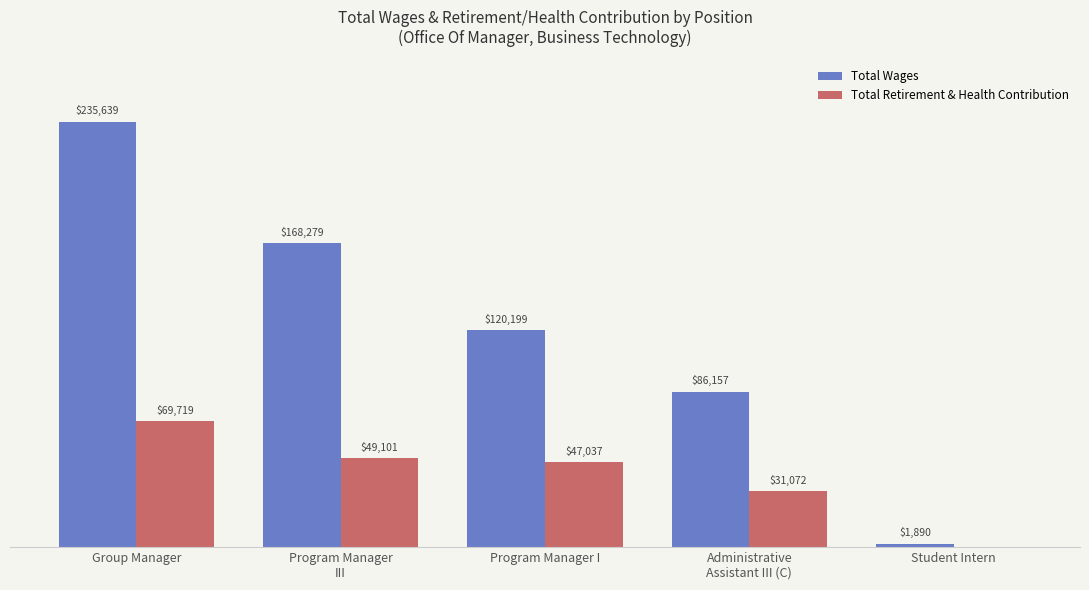

Which series has the largest total across all categories?

Total Wages